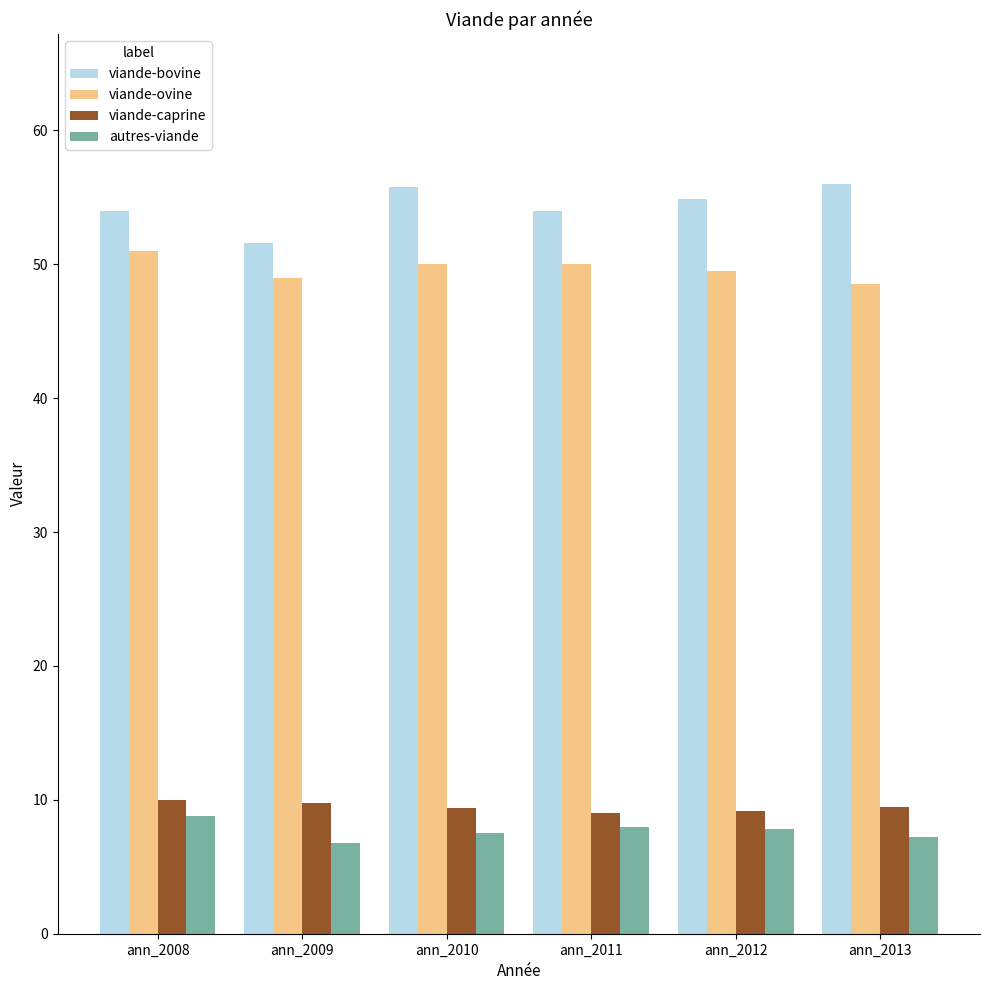

Is it true that viande-caprine equals 9.2 at ann_2012?

True